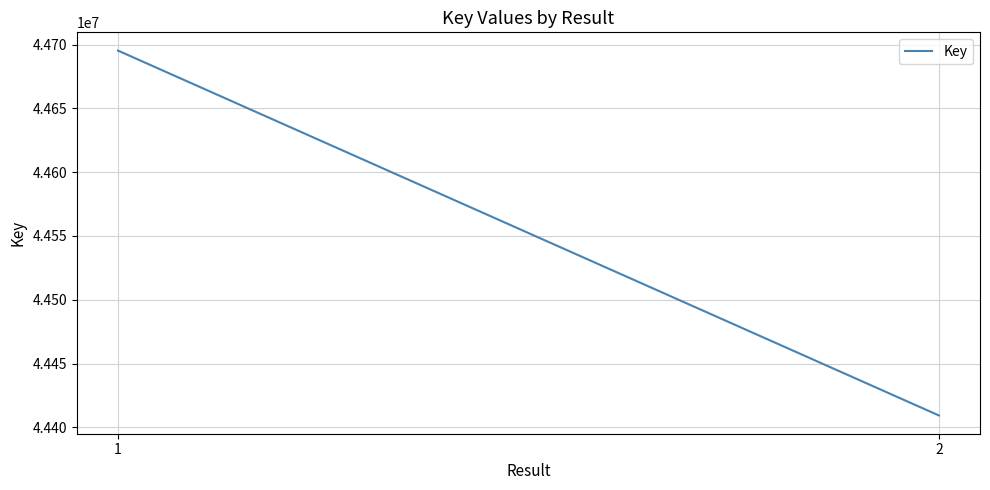

What is the maximum value shown in the chart?

44695299